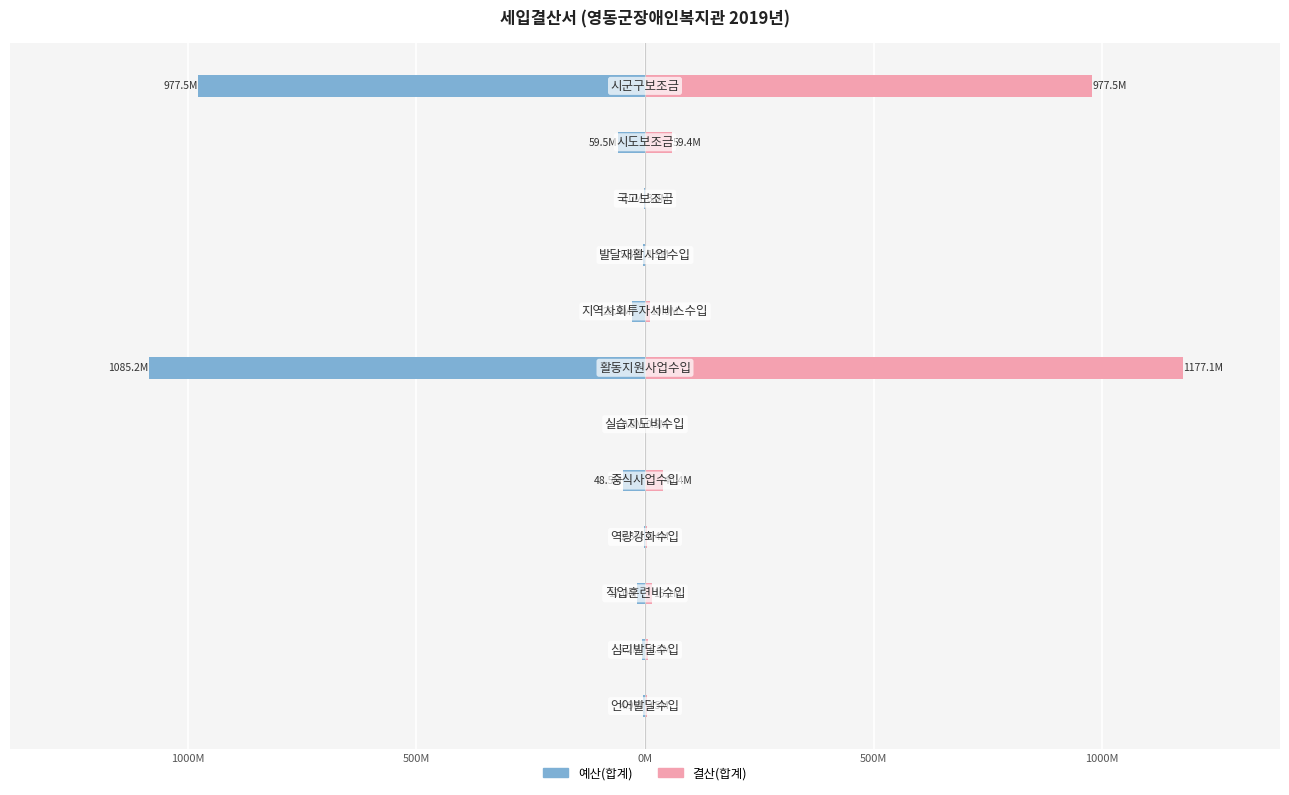

Rank the series by their average value, from highest to lowest.

결산(합계), 예산(합계)